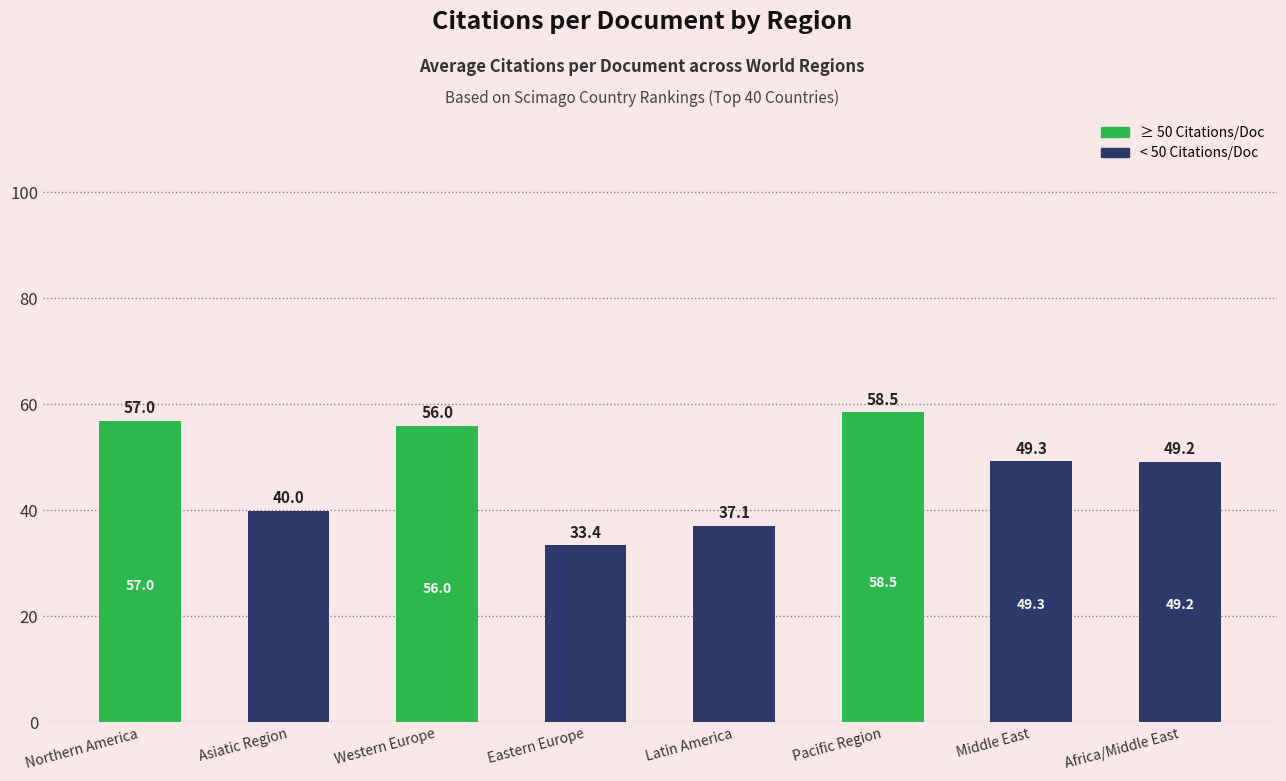

What is the difference between the second highest and second lowest values?

19.8